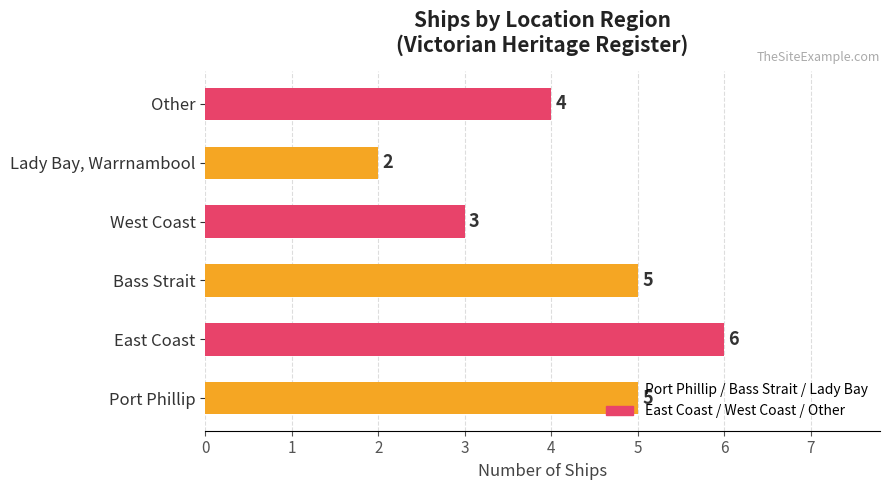

At which label is the value closest to 4?

Other